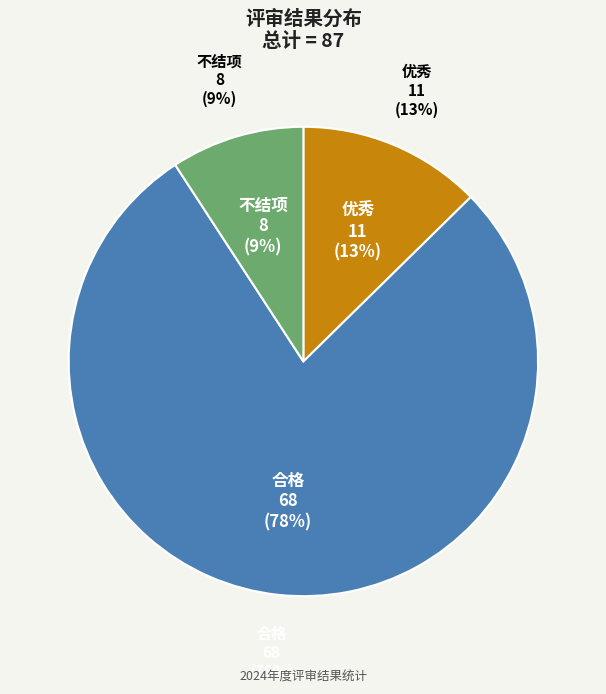

What is the total percentage of 合格 and 不结项?

87.4%